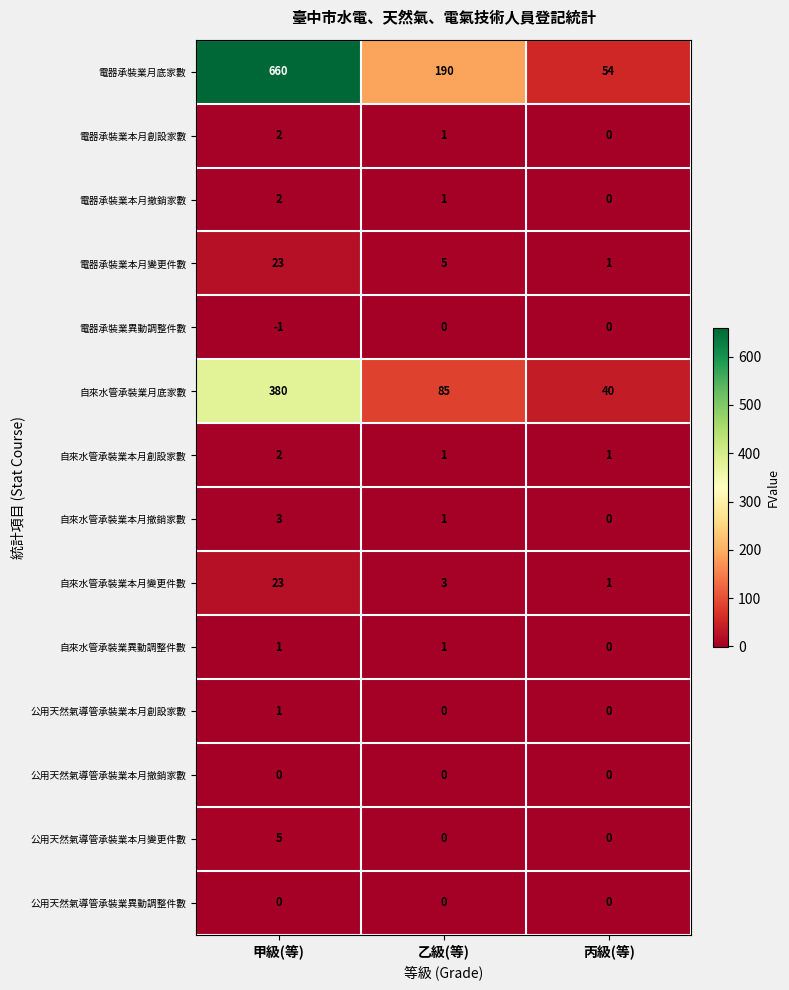

How many categories are shown in the chart?

3